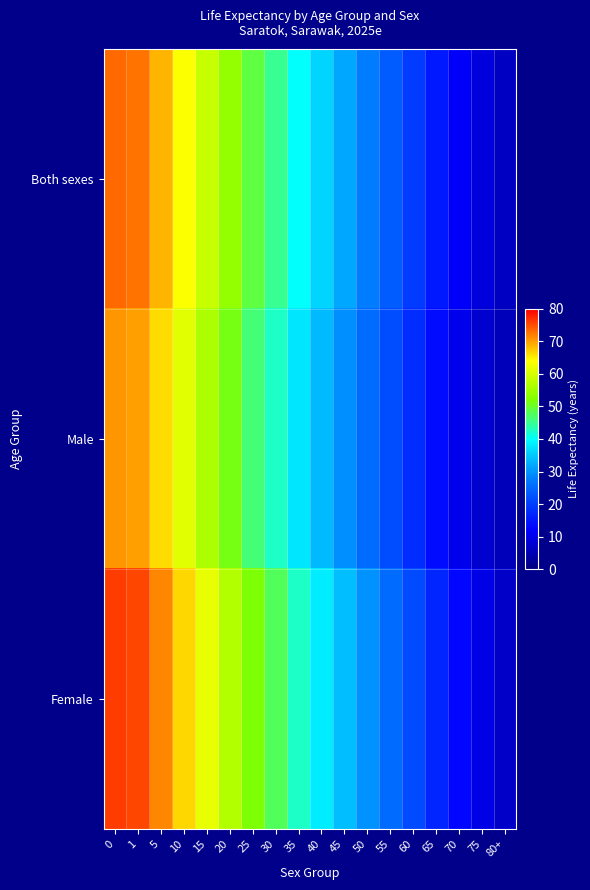

At how many categories does at least one series exceed 23?

13